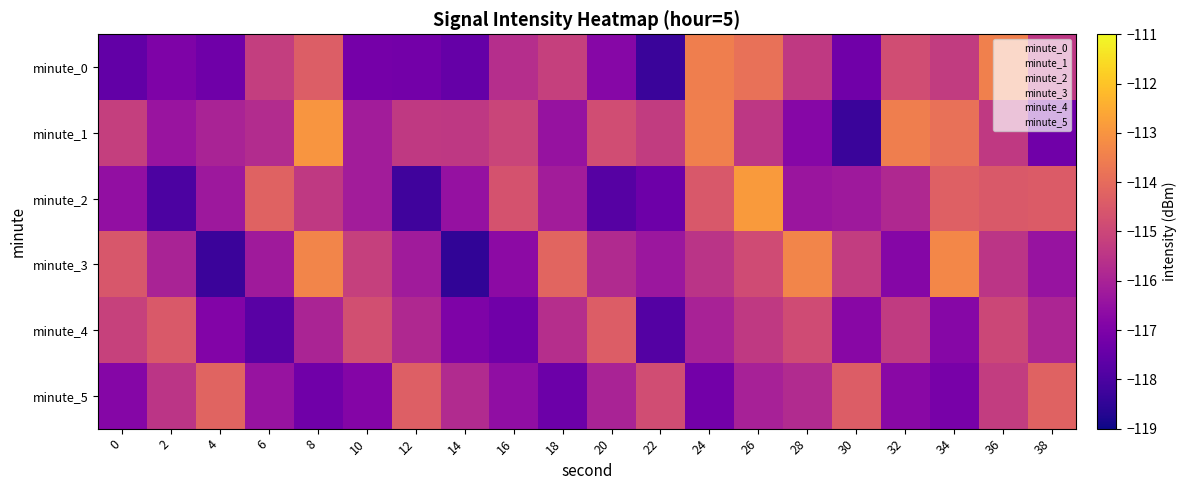

At which category is the sum across all series the highest?

26